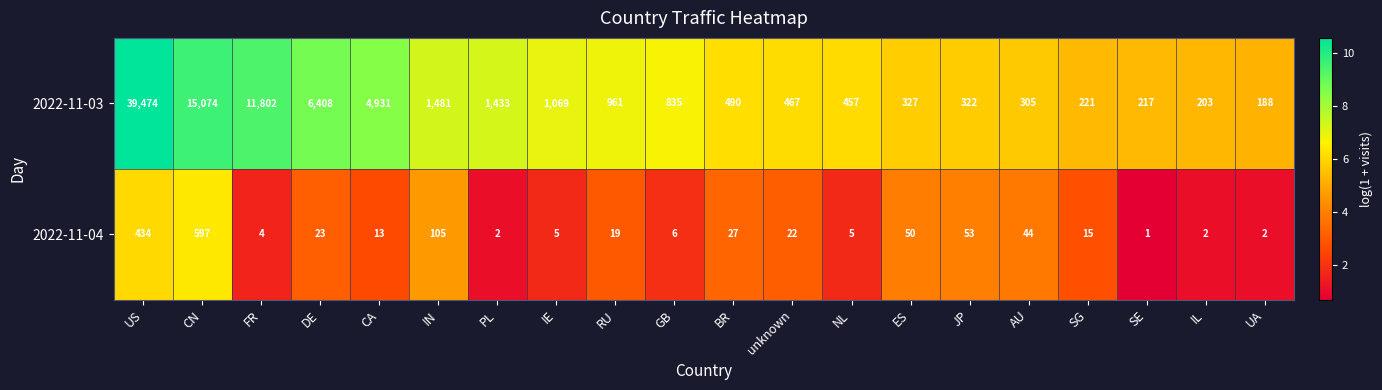

At which category does the chart reach its peak across all series?

US